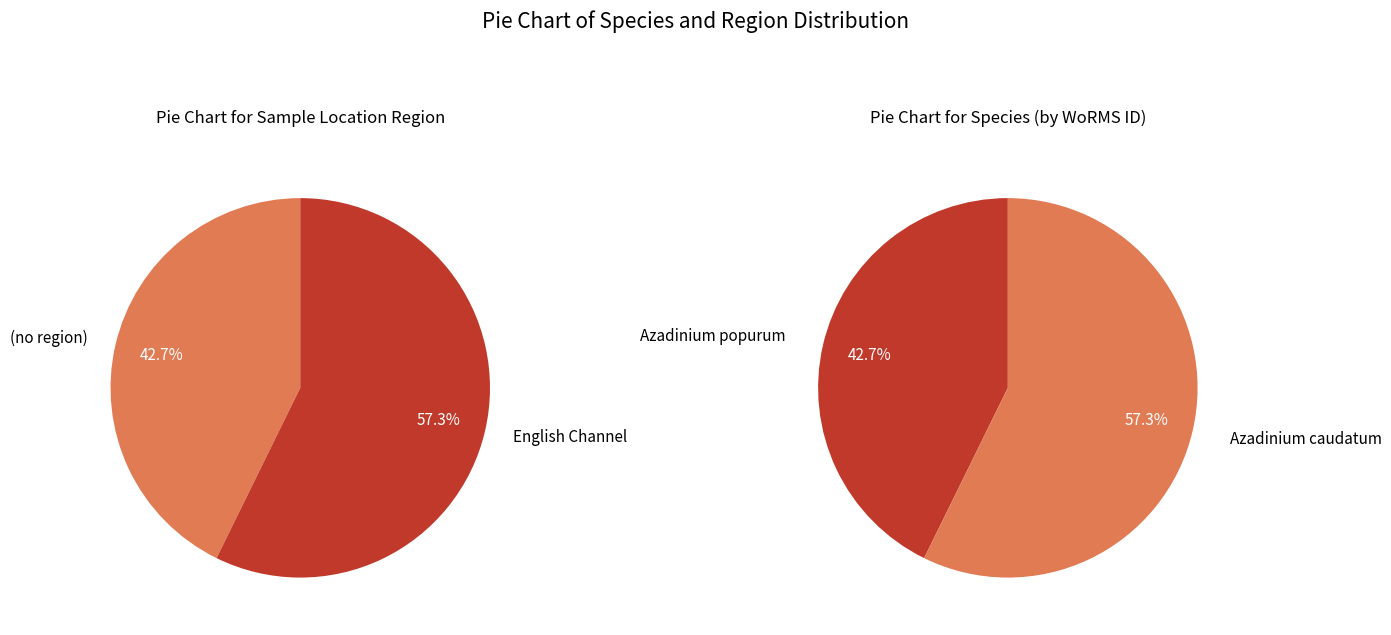

Does any single category account for the majority?

Yes